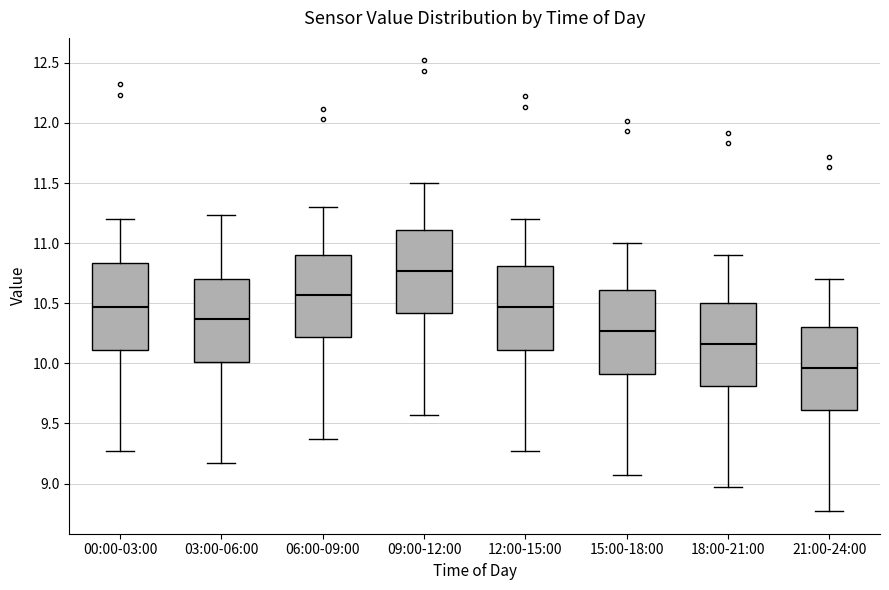

Which box's median line is the highest?

09:00-12:00